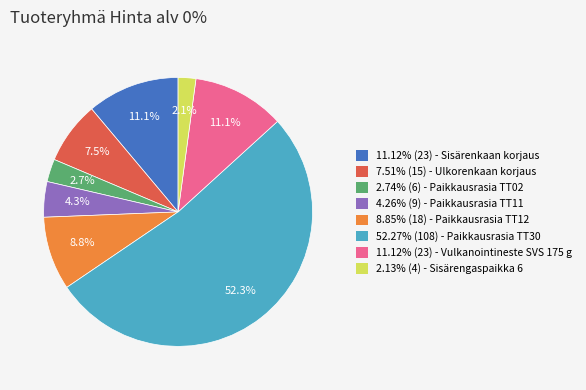

Does any single category account for the majority?

Yes